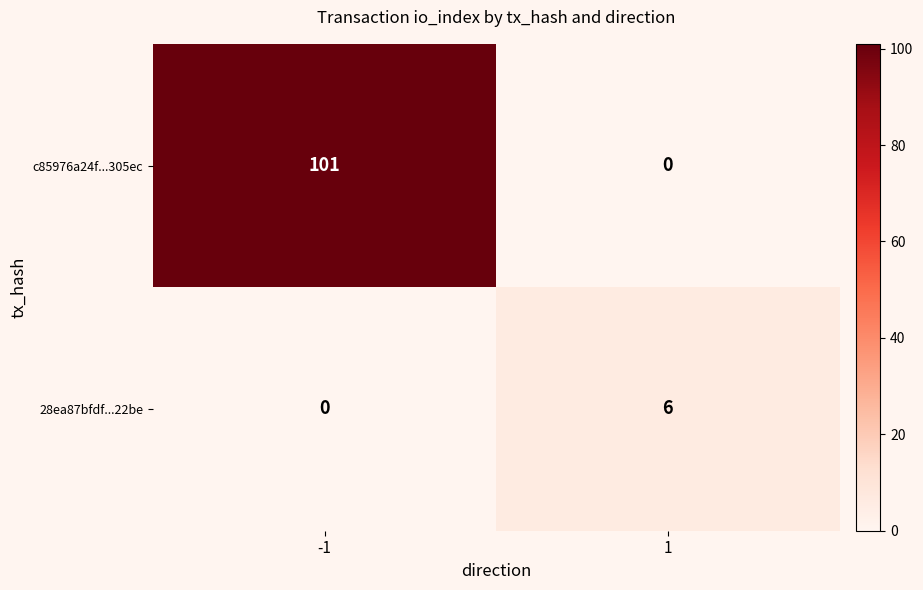

Reading left to right, transcribe all the data shown in this chart.

c85976a24f...305ec: 101	0
28ea87bfdf...22be: 0	6